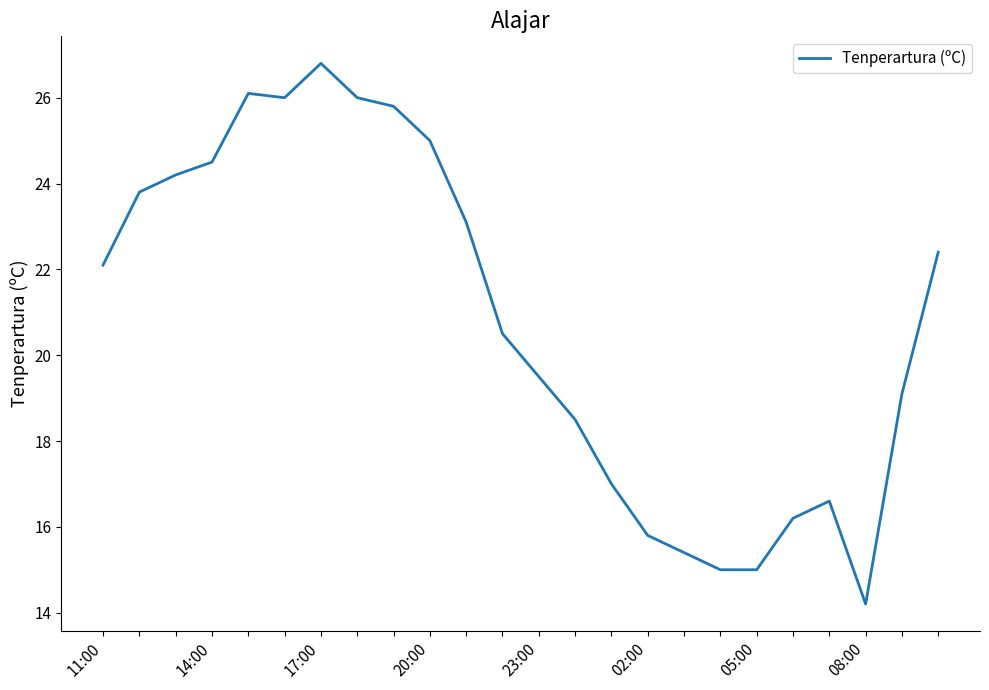

What is the difference between the maximum and minimum values?

12.6